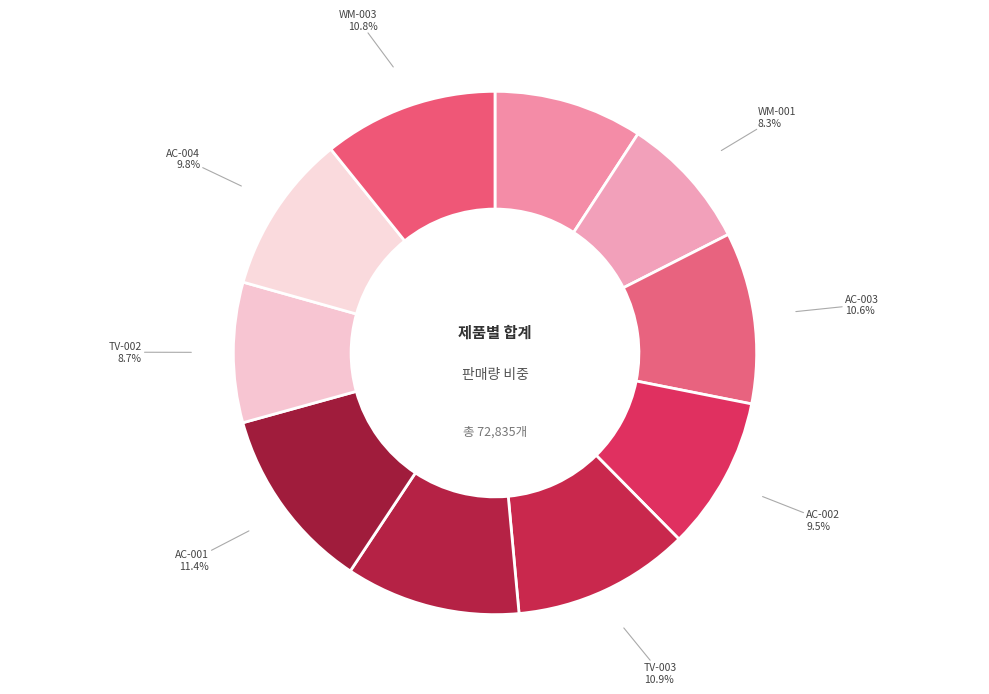

Count the number of slices in the pie.

10